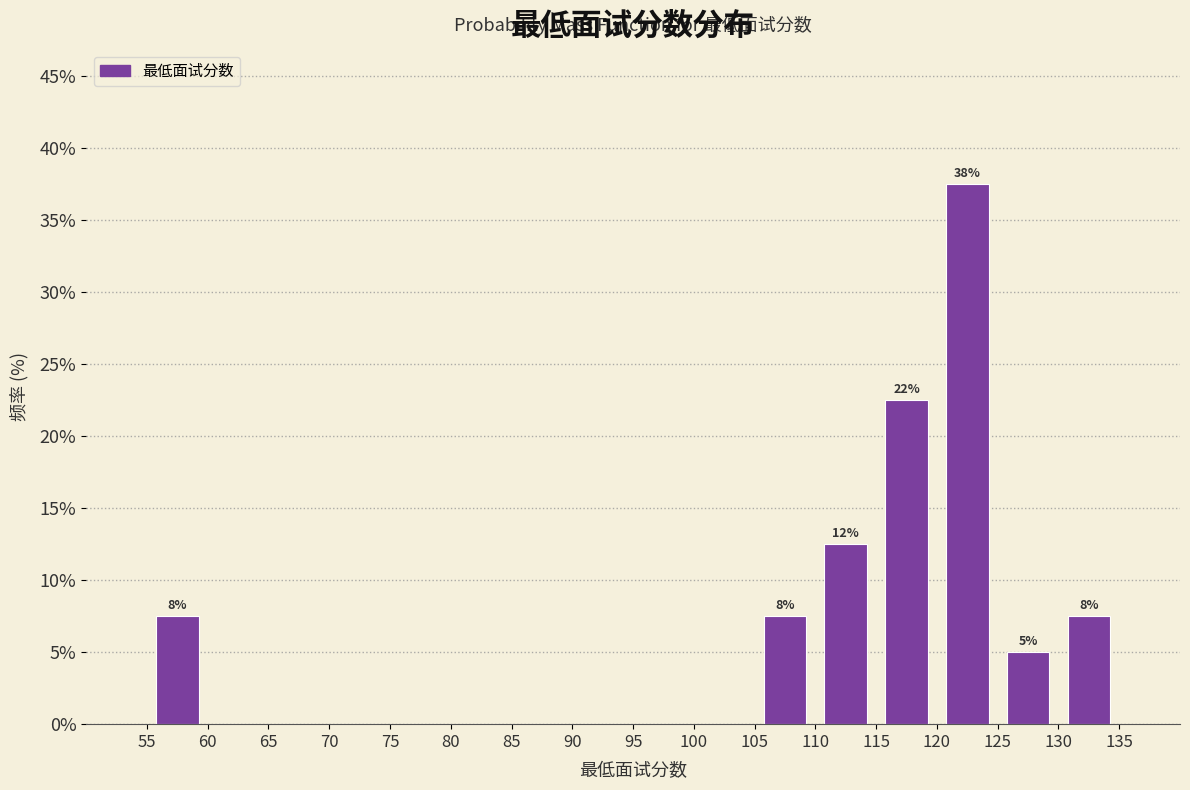

Which range on the x-axis has the tallest bar?

120 to 125